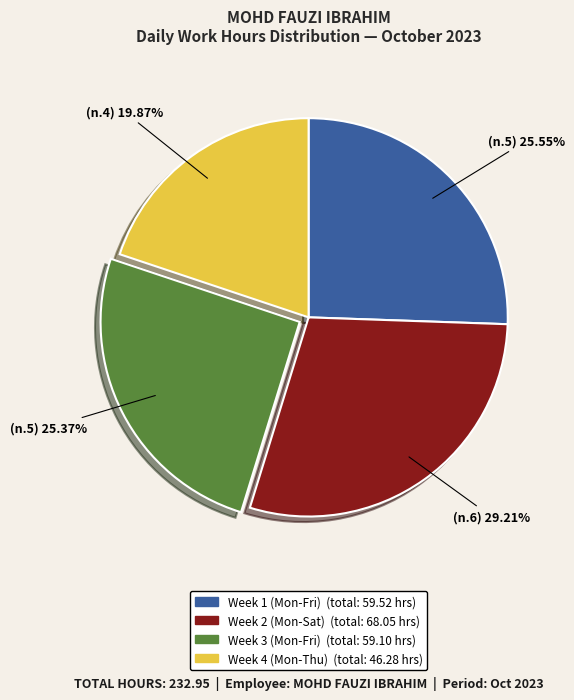

Does any single category account for the majority?

No